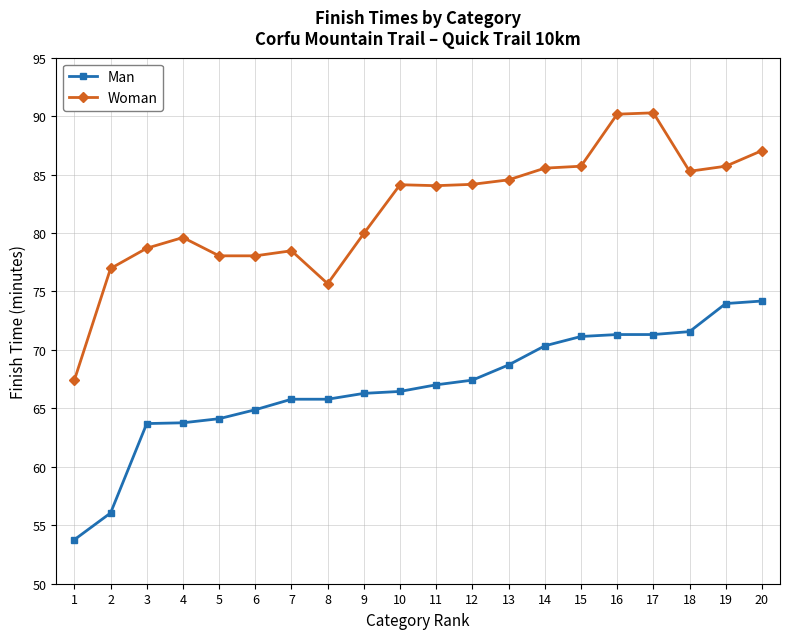

What is the total value across all series at 13?

153.3